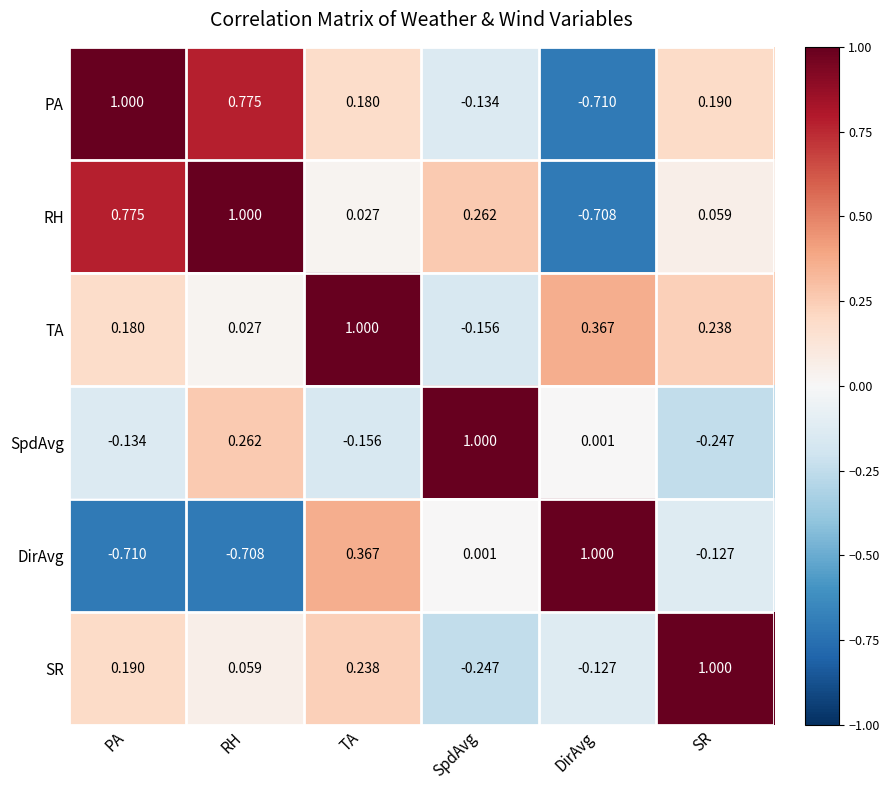

Count the number of data series in this chart.

6